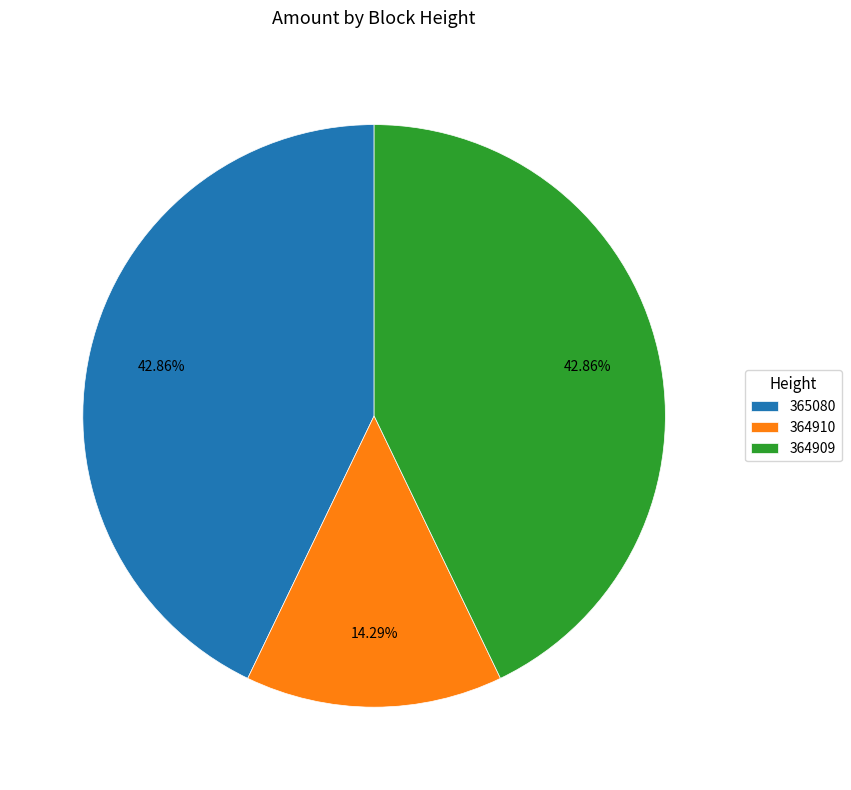

Which has a higher value, 364909 or 364910?

364909